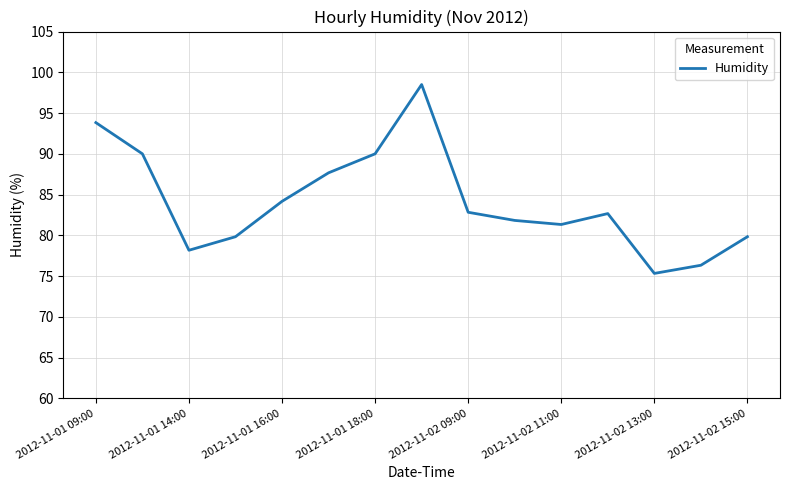

What is the difference between the maximum and minimum values?

23.2